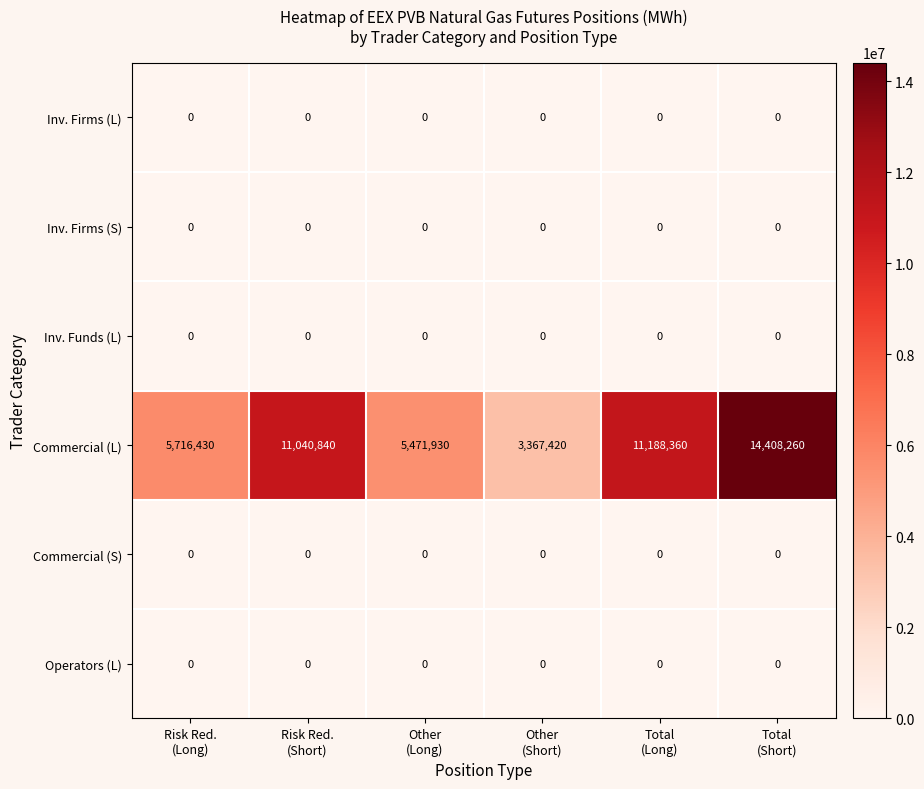

Which series has the largest total across all categories?

Commercial (L)